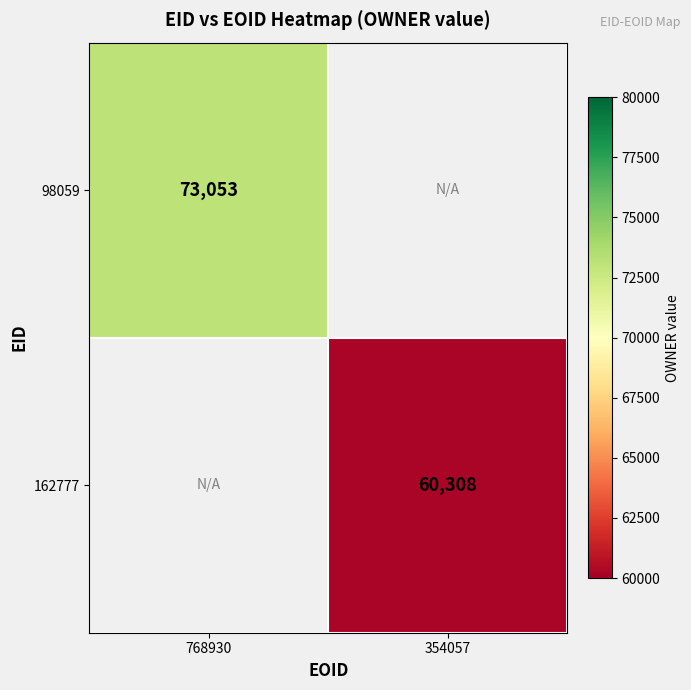

The value of 98059 at 768930 is 124748.1. True or false?

False